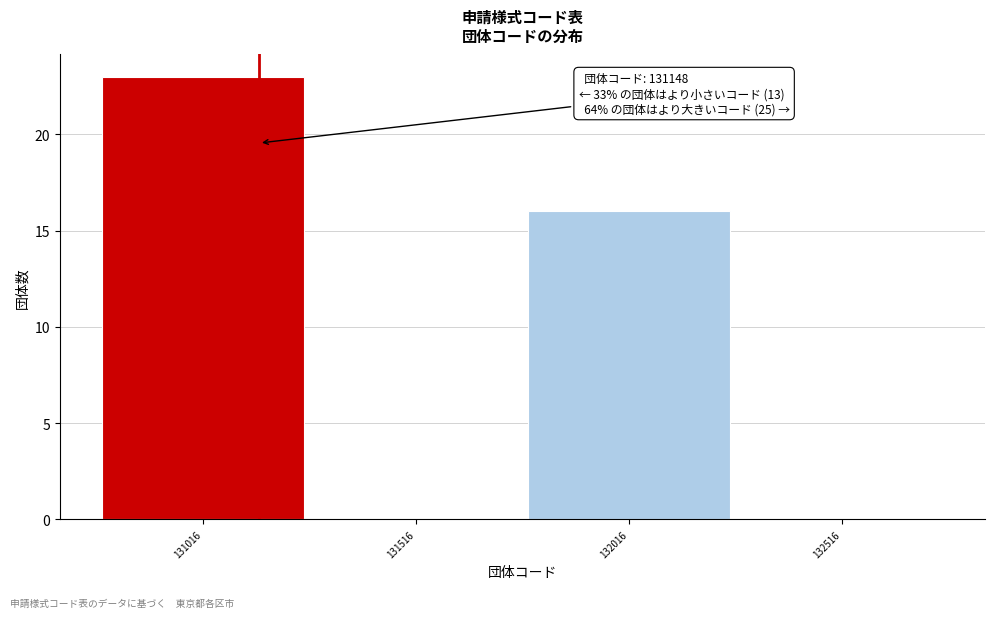

Which range on the x-axis has the tallest bar?

130750 to 131250